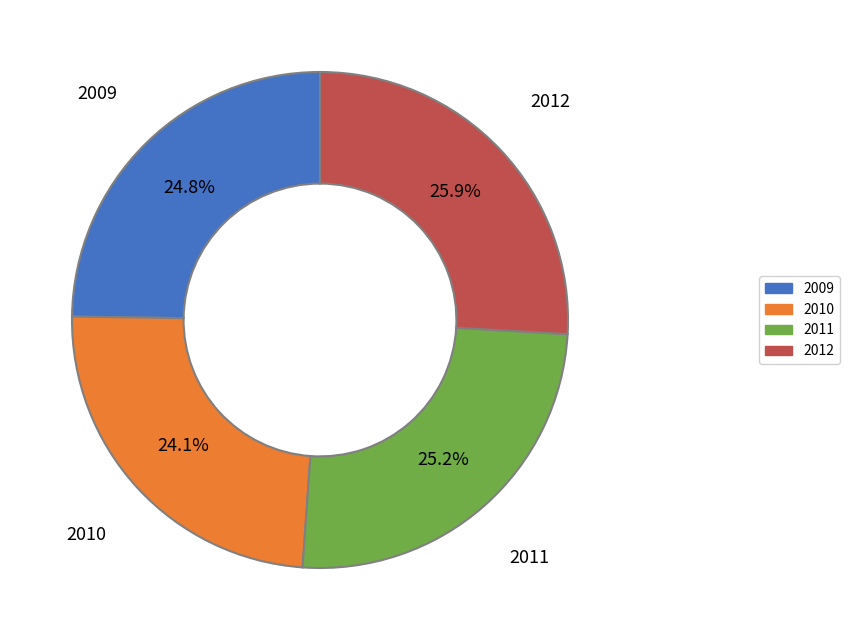

Does any single category account for the majority?

No